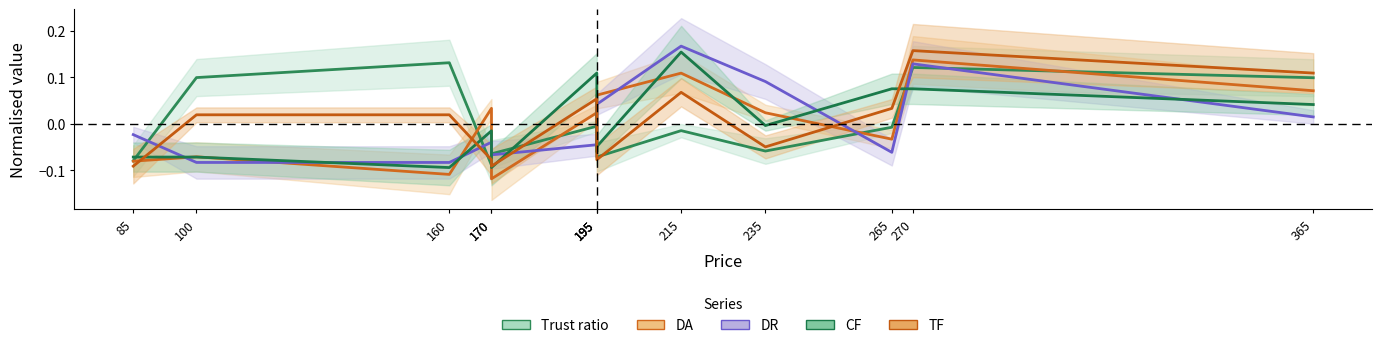

At which category is the sum across all series the highest?

270